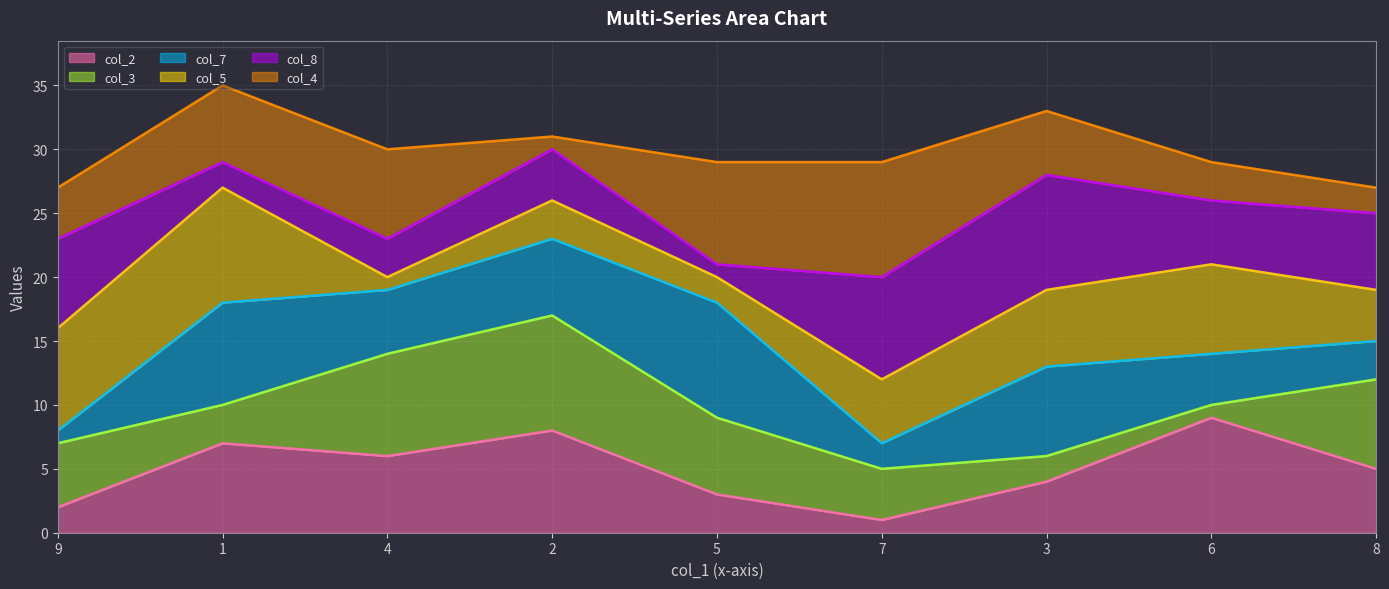

How many lines are shown in the chart?

6